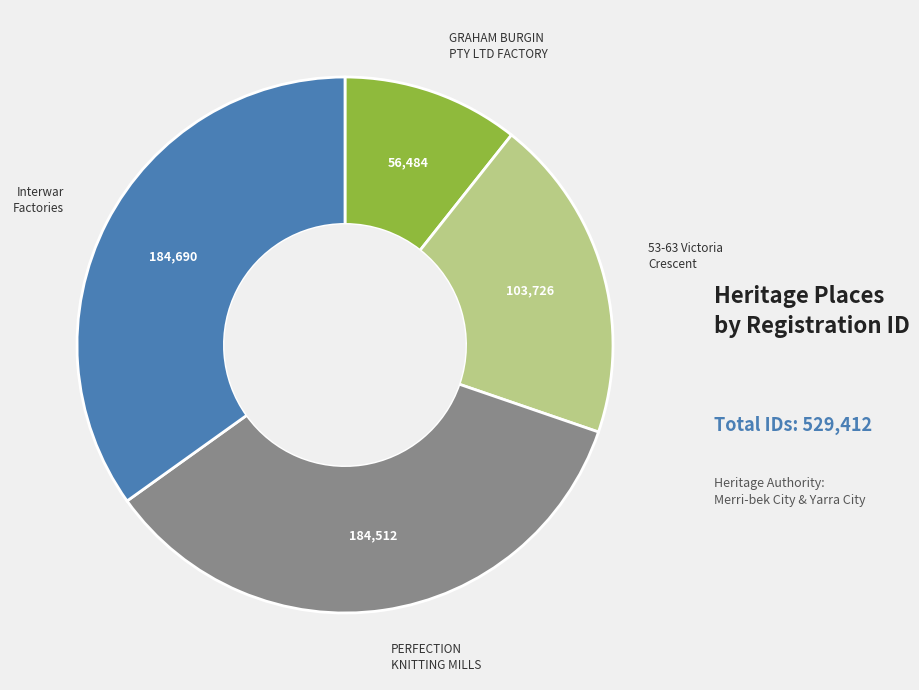

Is there any slice that represents more than half of the pie?

No